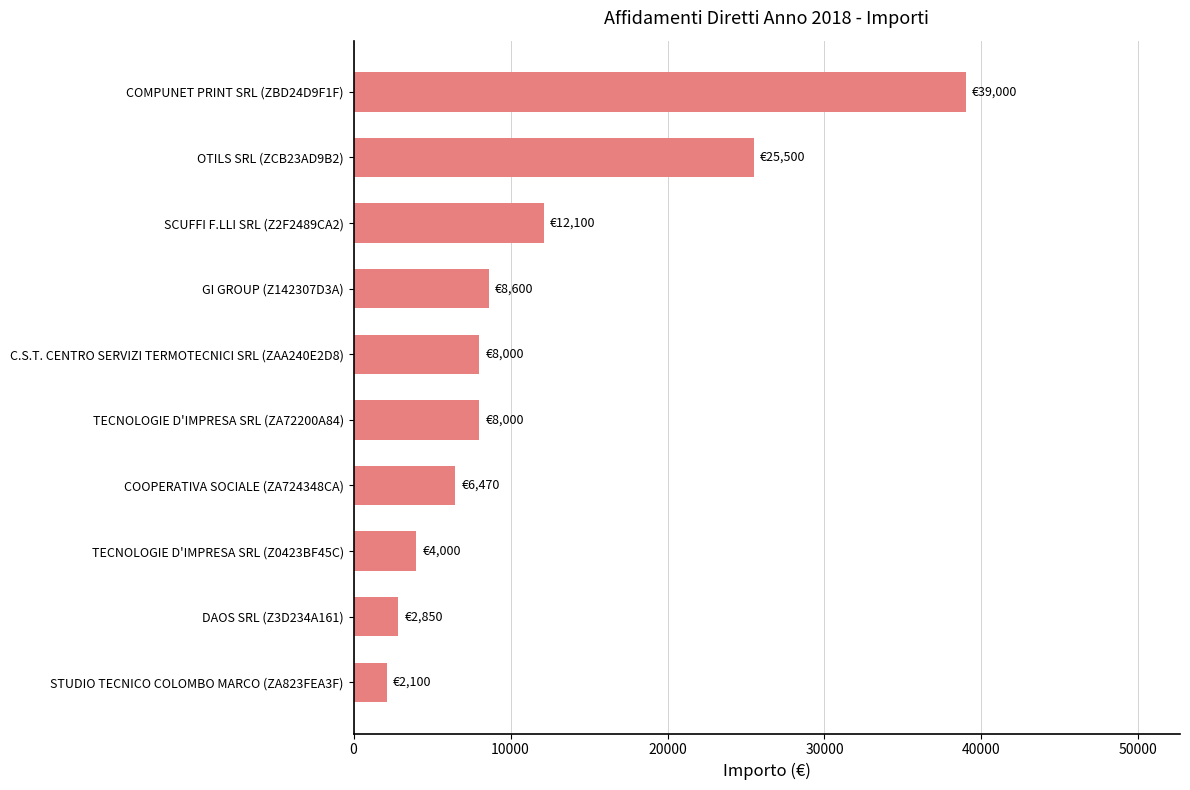

Count the number of data series in this chart.

1